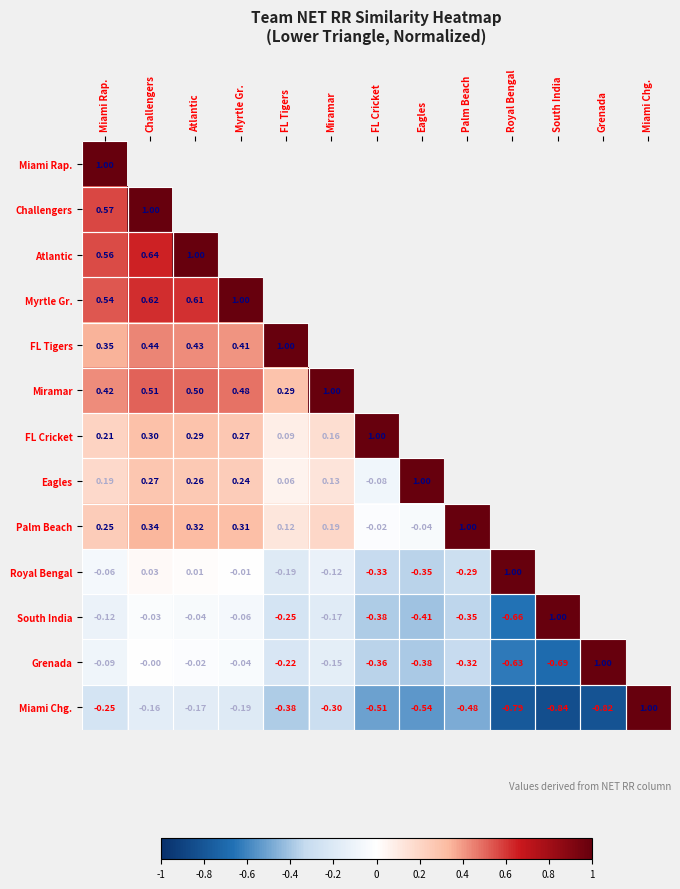

What is the minimum value shown in the chart?

-0.8